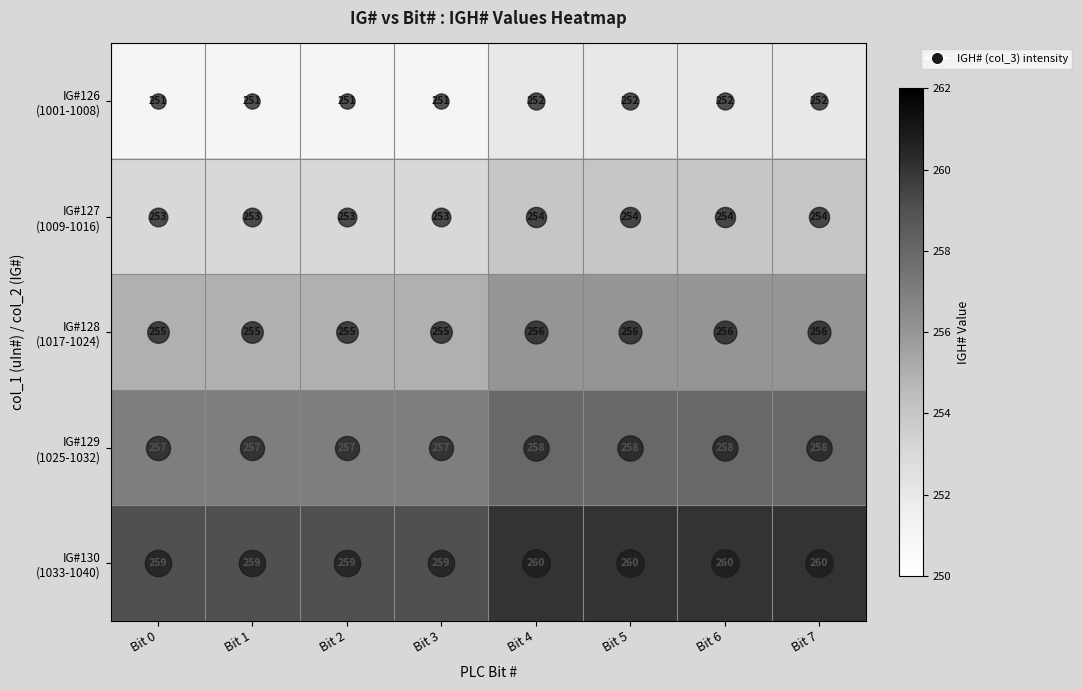

What is the difference between the highest and lowest values at Bit 3?

8